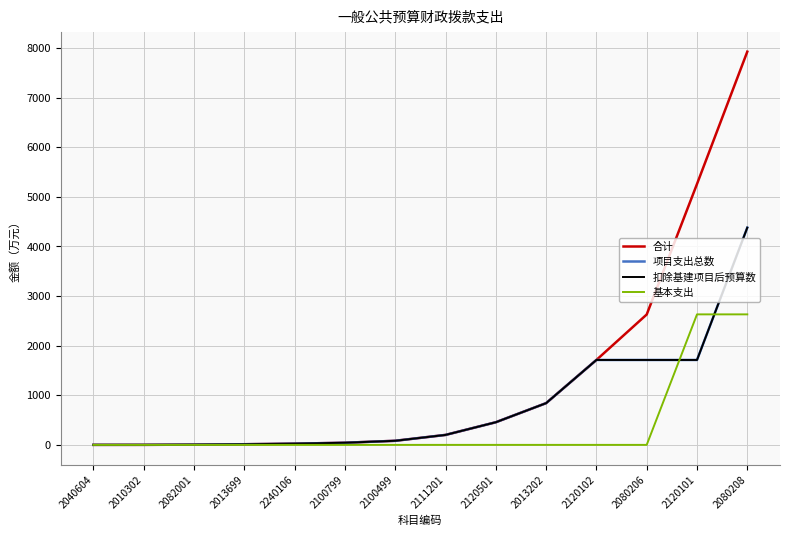

True or false: 项目支出总数 and 合计 intersect in this chart.

False